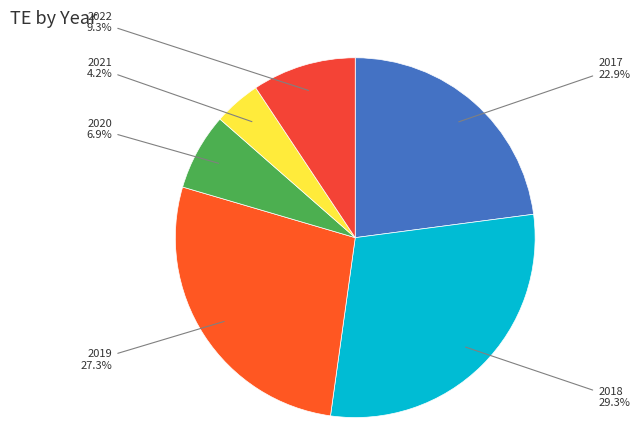

Does 2019 represent more than half of the total?

No